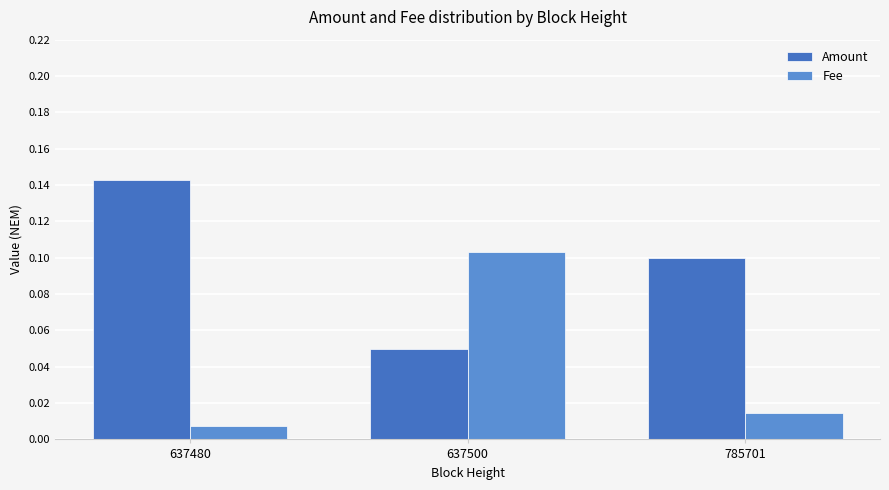

At how many categories does at least one series exceed 0?

3